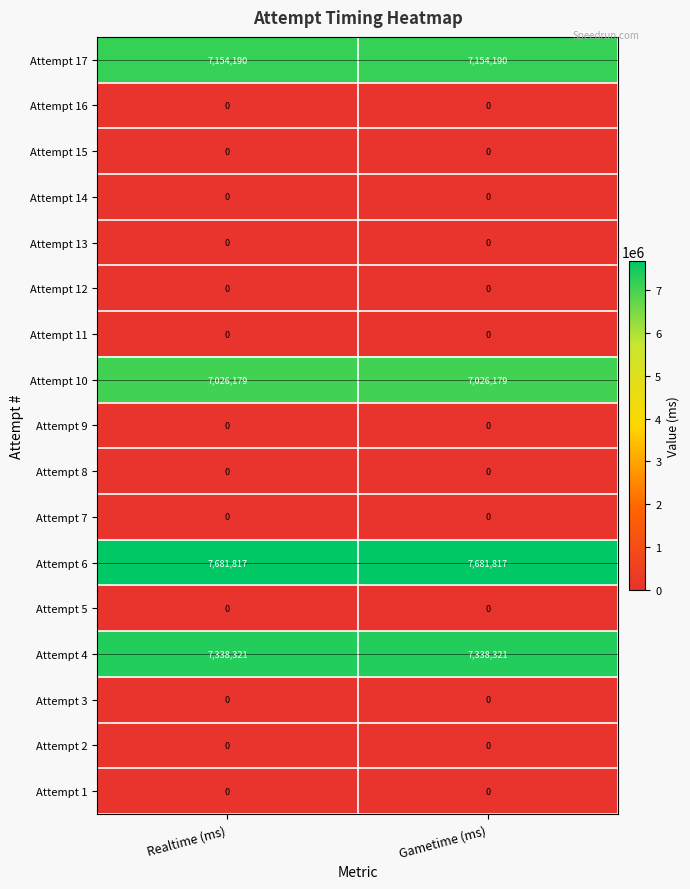

What is the total value across all series at Gametime (ms)?

29200507